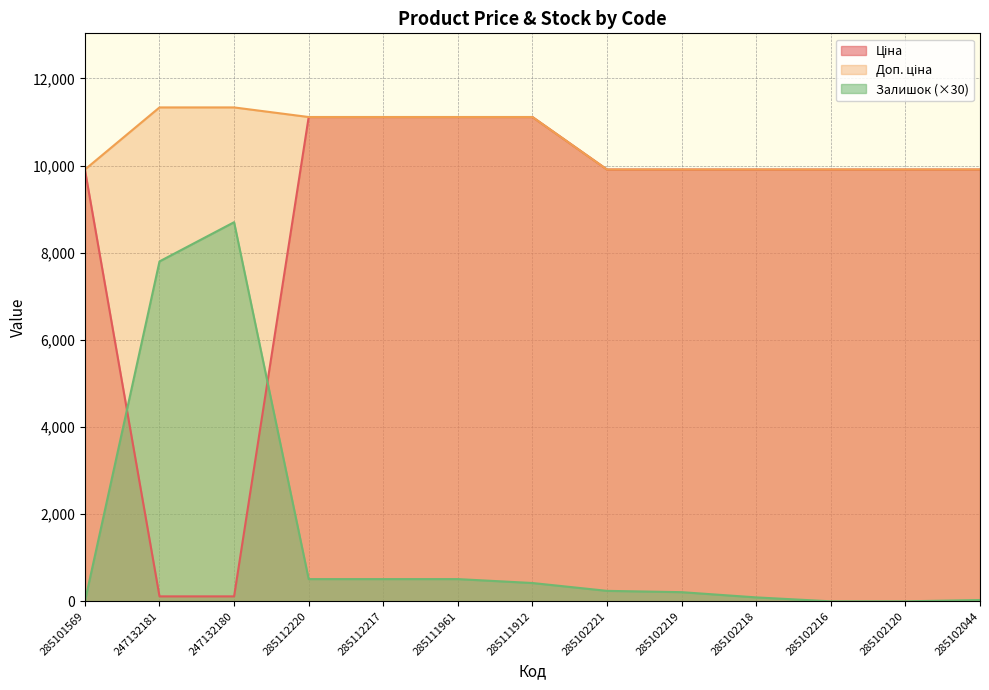

True or false: Ціна has a value of 2257.0 at 285102221.

False